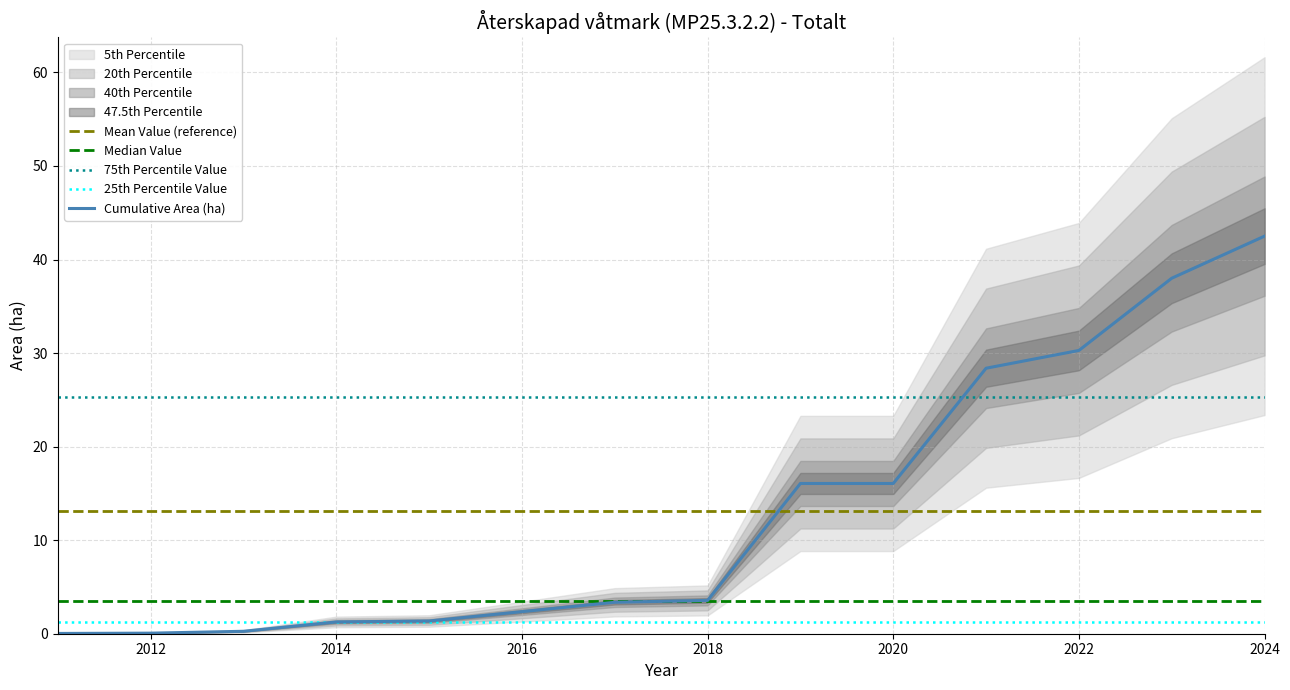

At which label does the data first exceed 3?

2017